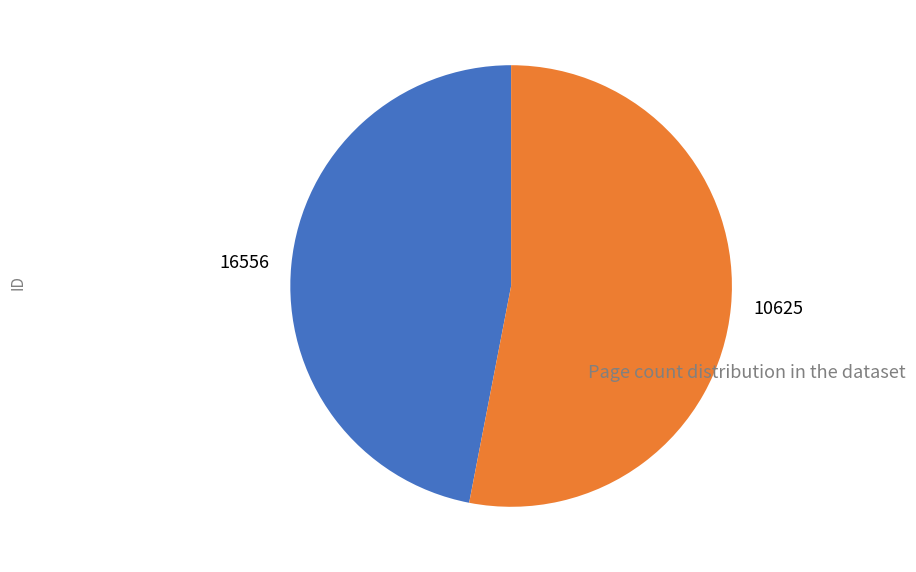

Rank the categories by value from highest to lowest.

10625, 16556